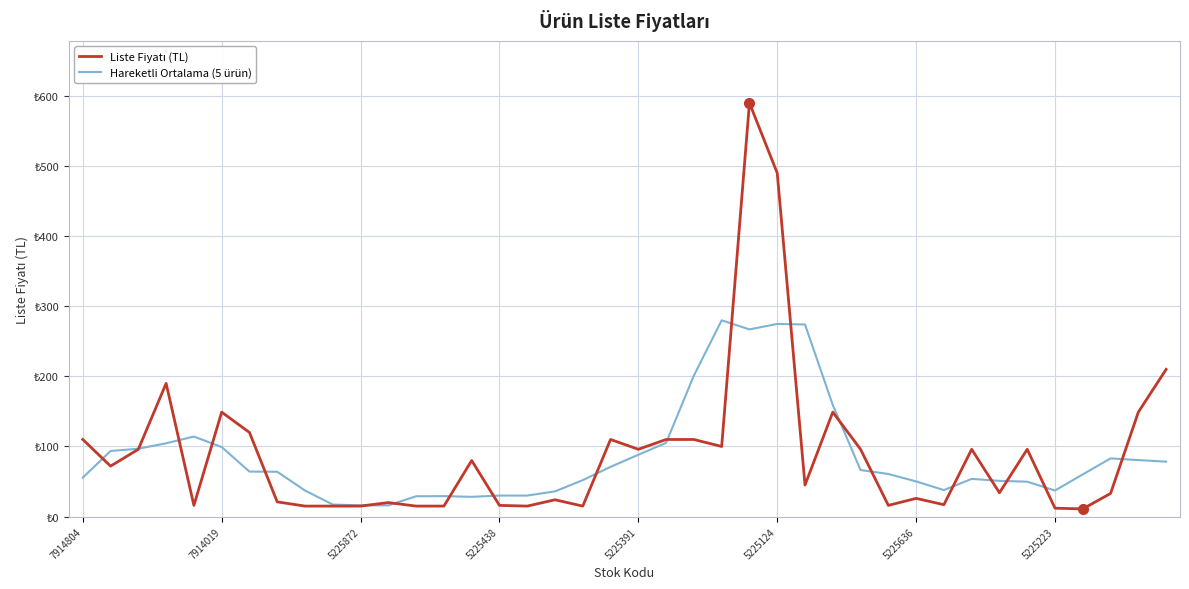

Which series has the largest range (max minus min)?

Liste Fiyatı (TL)